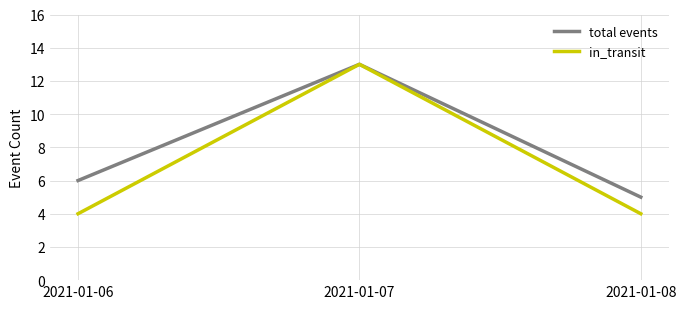

True or false: total events has a value of 10 at 2021-01-06.

False